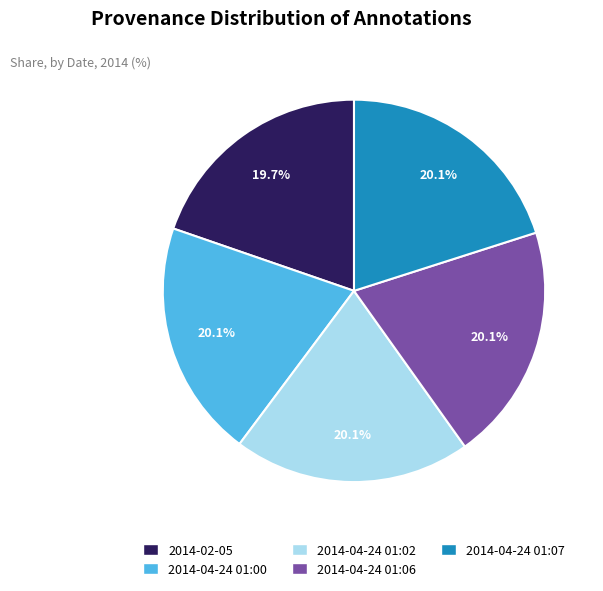

How many slices are in this pie chart?

5